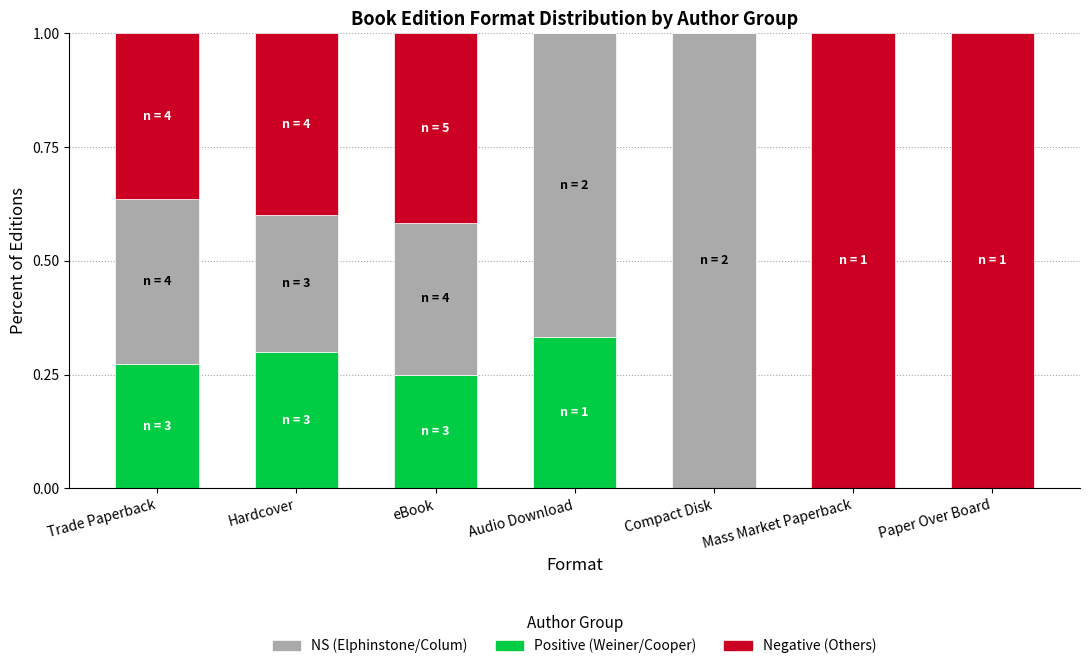

What is the total value across all series at Mass Market Paperback?

1.0